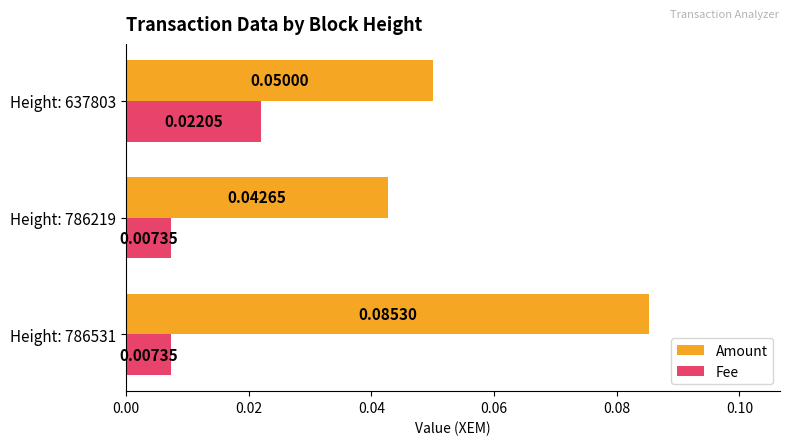

Rank the series by their average value, from lowest to highest.

Fee, Amount